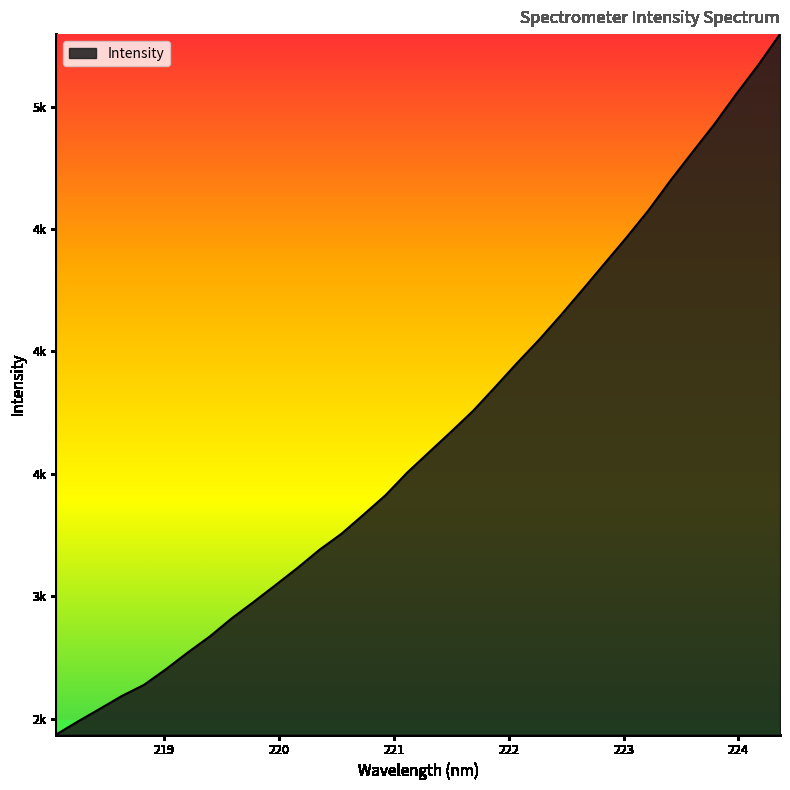

What is the label of the 23rd point from the left?

222.263